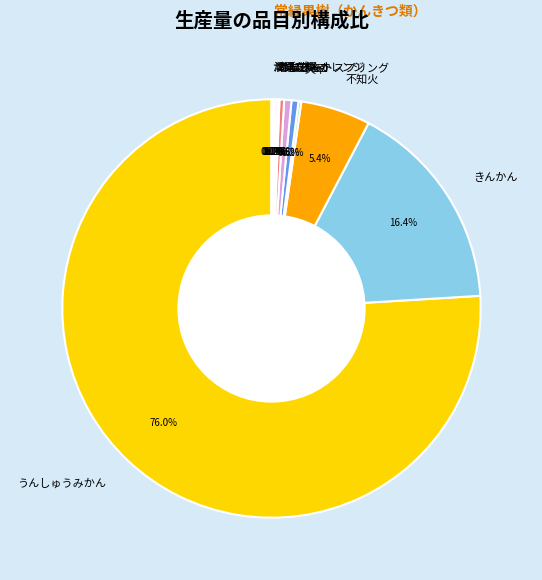

Which slice represents more than half of the pie?

うんしゅうみかん